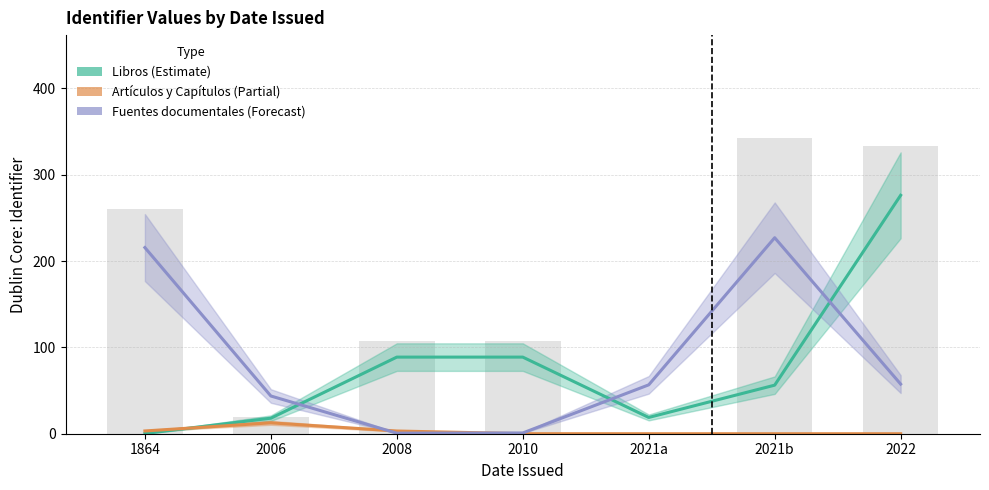

Where is Fuentes documentales (Forecast) nearest to the value 113?

2022